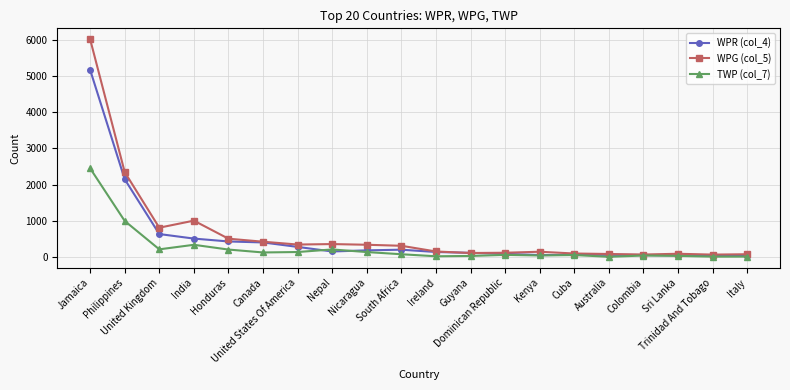

Rank the series by their average value, from highest to lowest.

WPG (col_5), WPR (col_4), TWP (col_7)